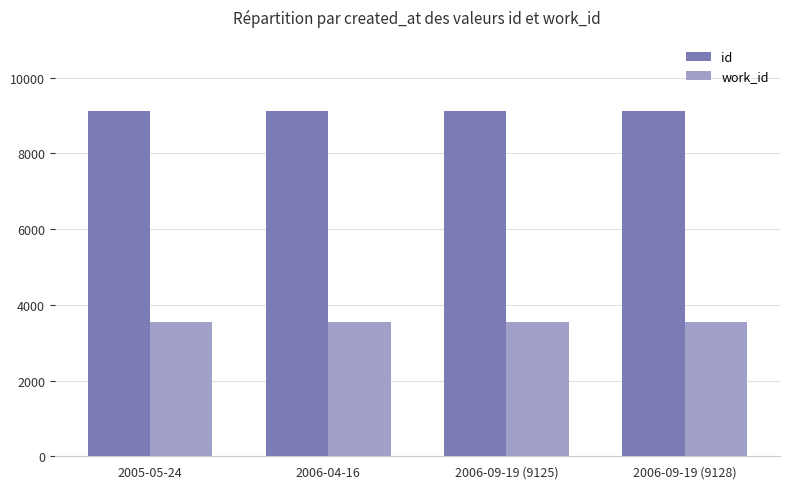

Rank the series by their maximum value, from lowest to highest.

work_id, id